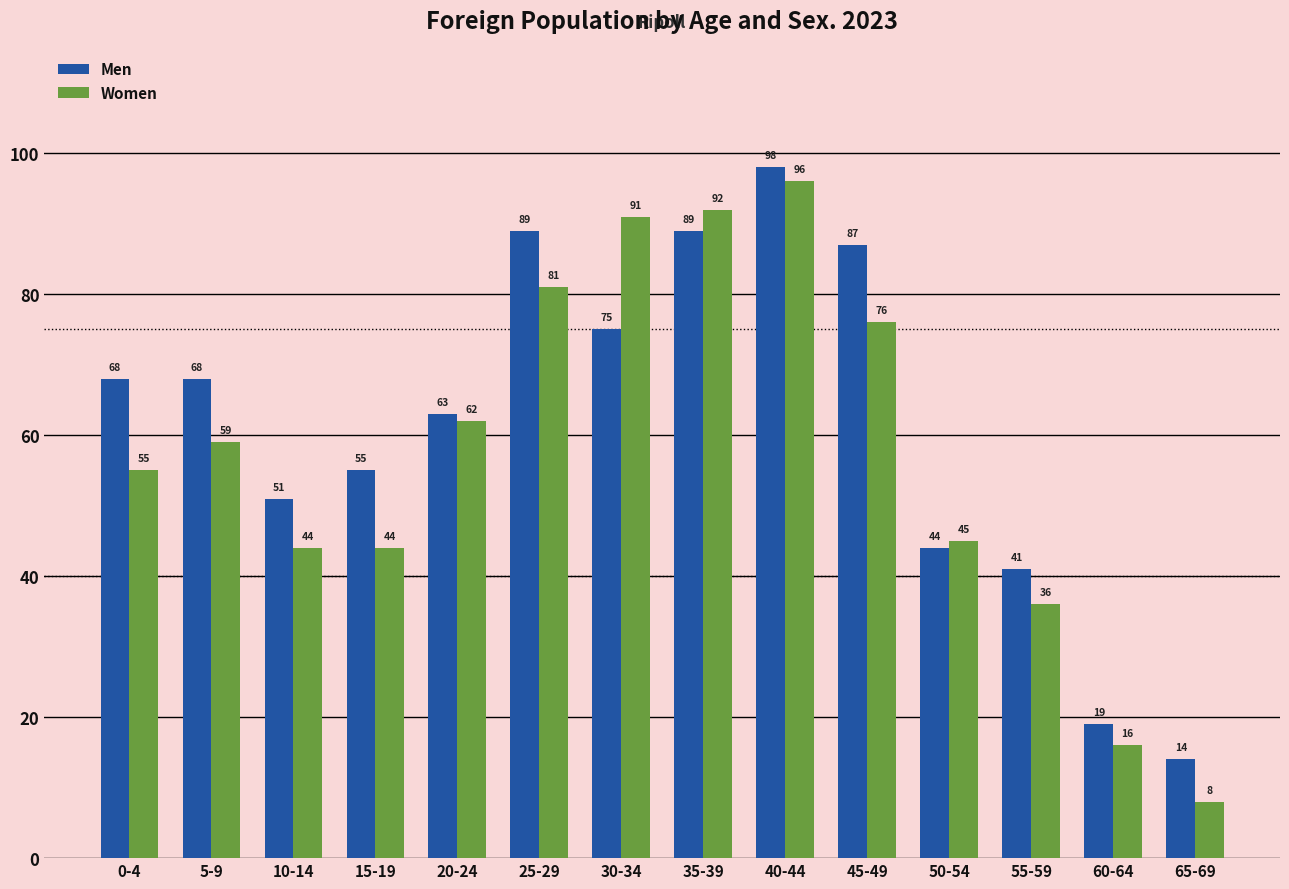

Which series has the largest total across all categories?

Men